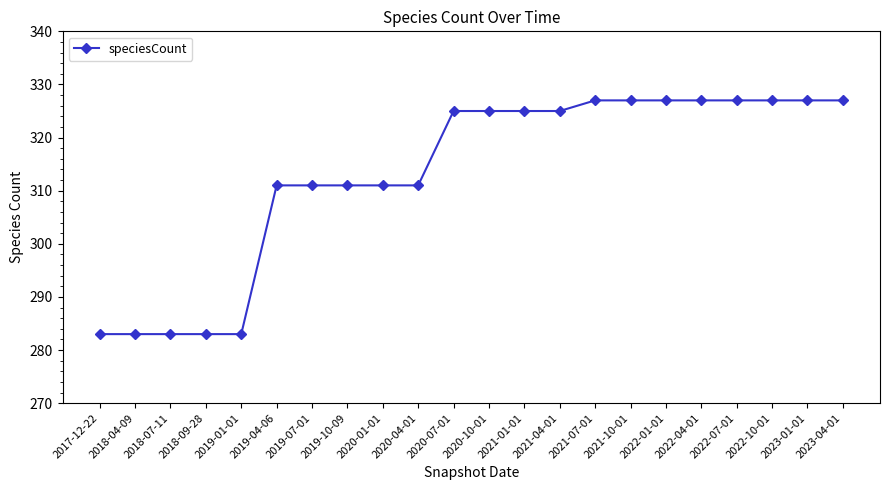

What is the sum of the values at 2021-10-01 and 2021-07-01?

654